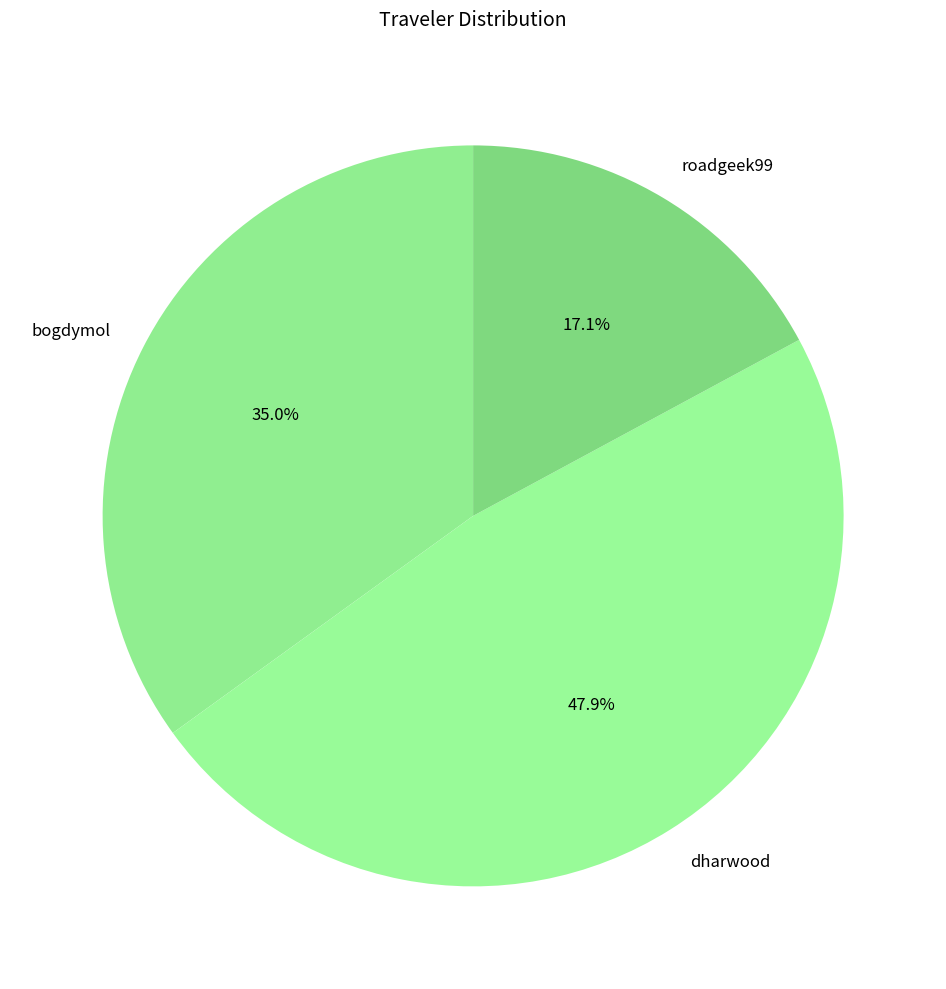

What is the ratio of the value at bogdymol to the value at roadgeek99?

2.0